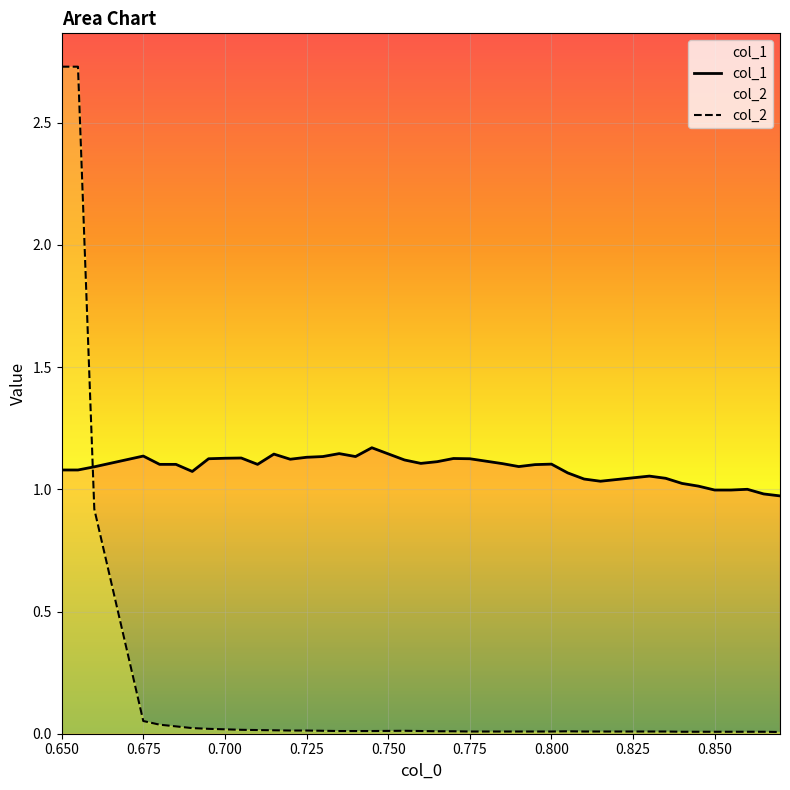

Which series has the largest total across all categories?

col_1